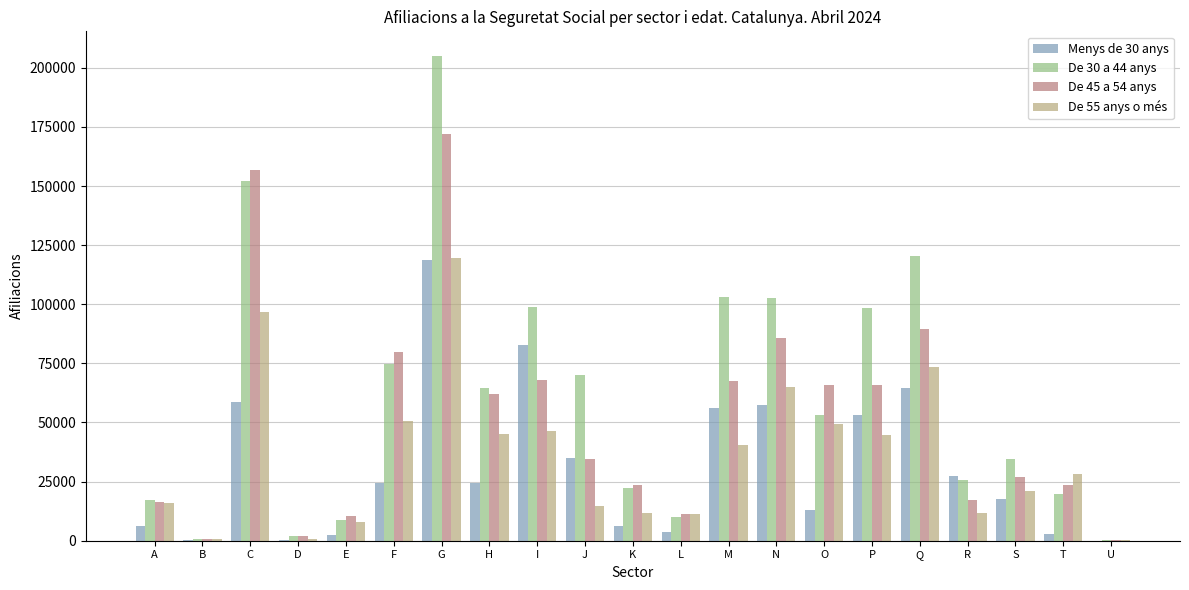

Between H and U, which series saw the biggest shift?

De 30 a 44 anys